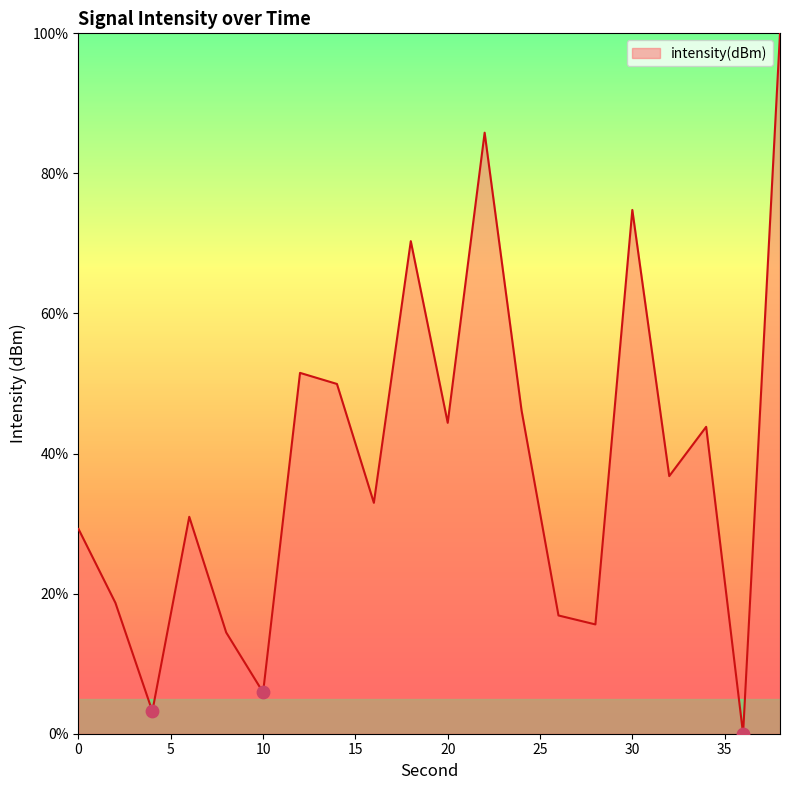

What is the difference between the maximum and minimum values?

100.0